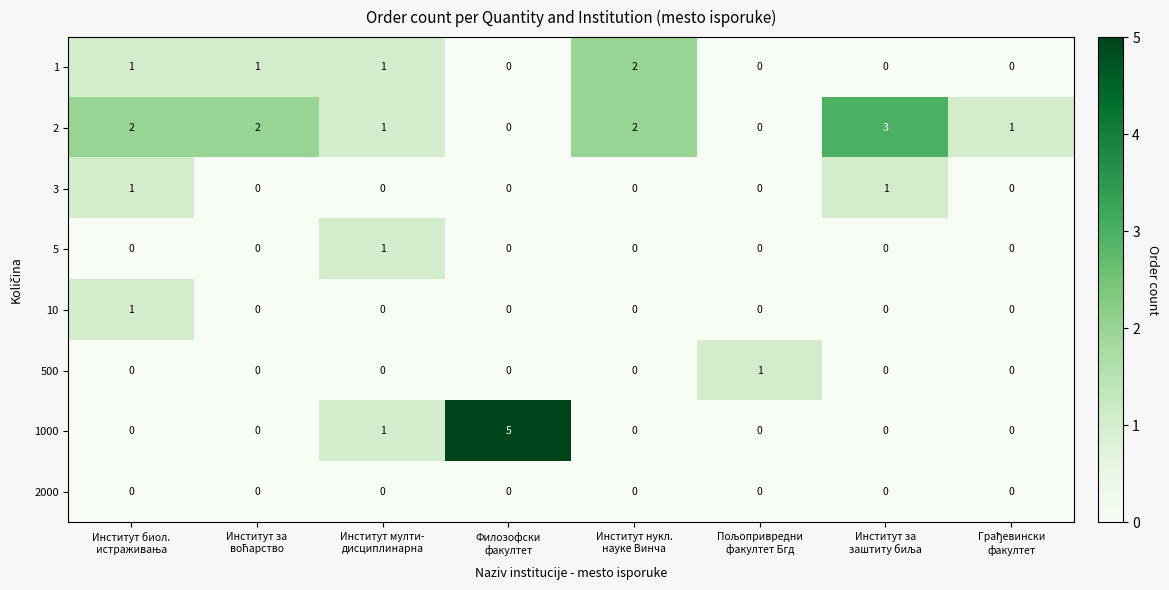

What is the difference between the maximum and minimum values in the 1000 series?

5